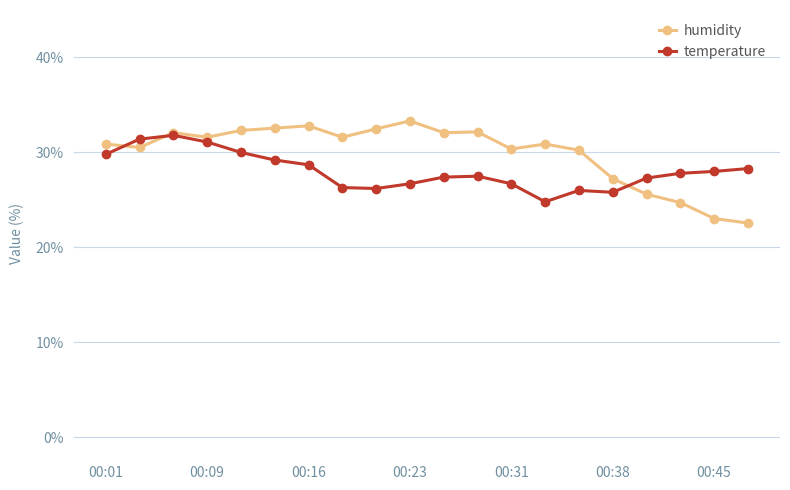

Rank the series by their average value, from lowest to highest.

temperature, humidity